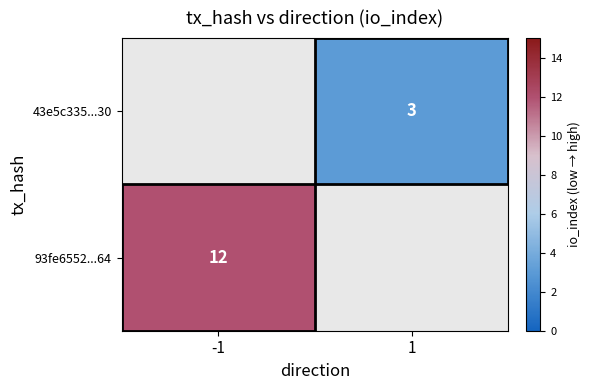

True or false: 43e5c335...30 has a value of 3 at 1.

True